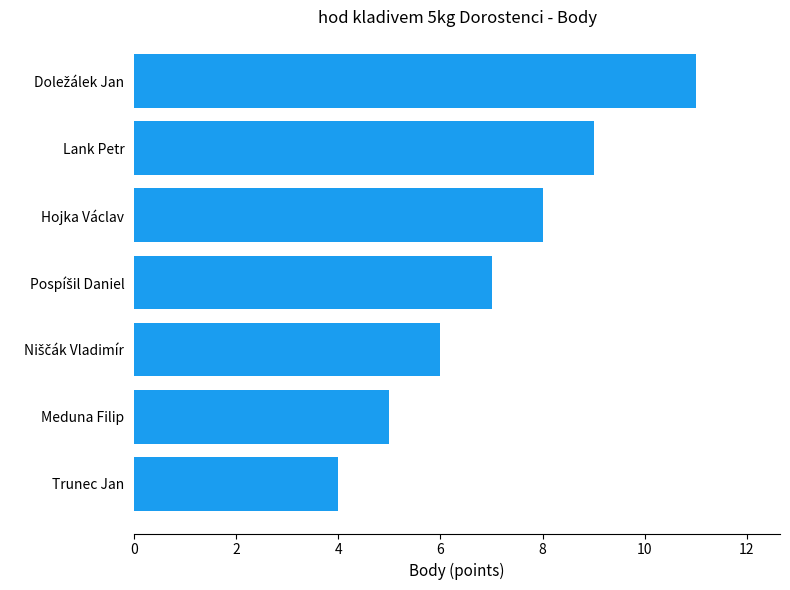

Reading bottom to top, extract all data points from this chart.

4	5	6	7	8	9	11